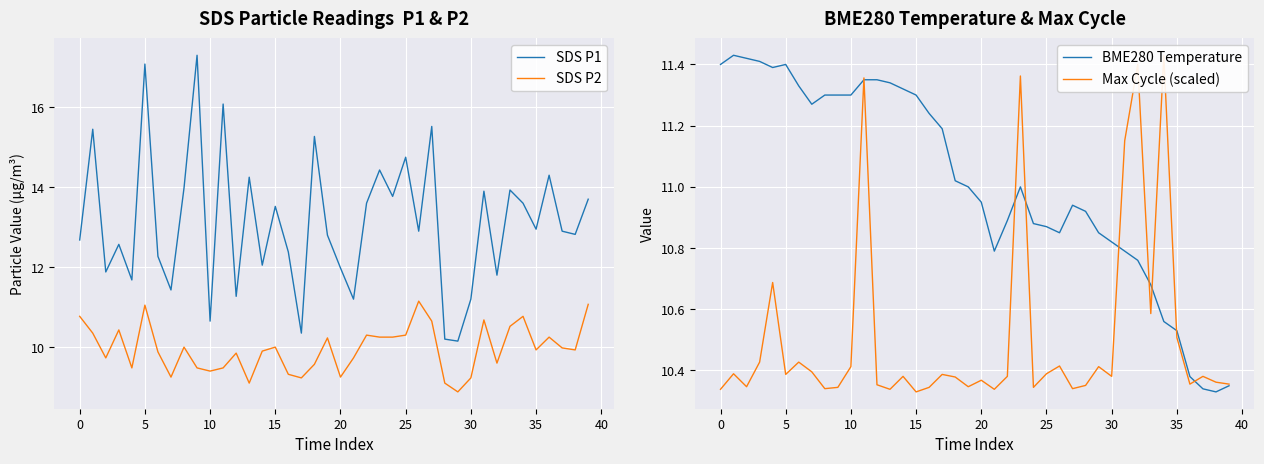

What is the value of the SDS P2 point at the 28th from the left?

10.7